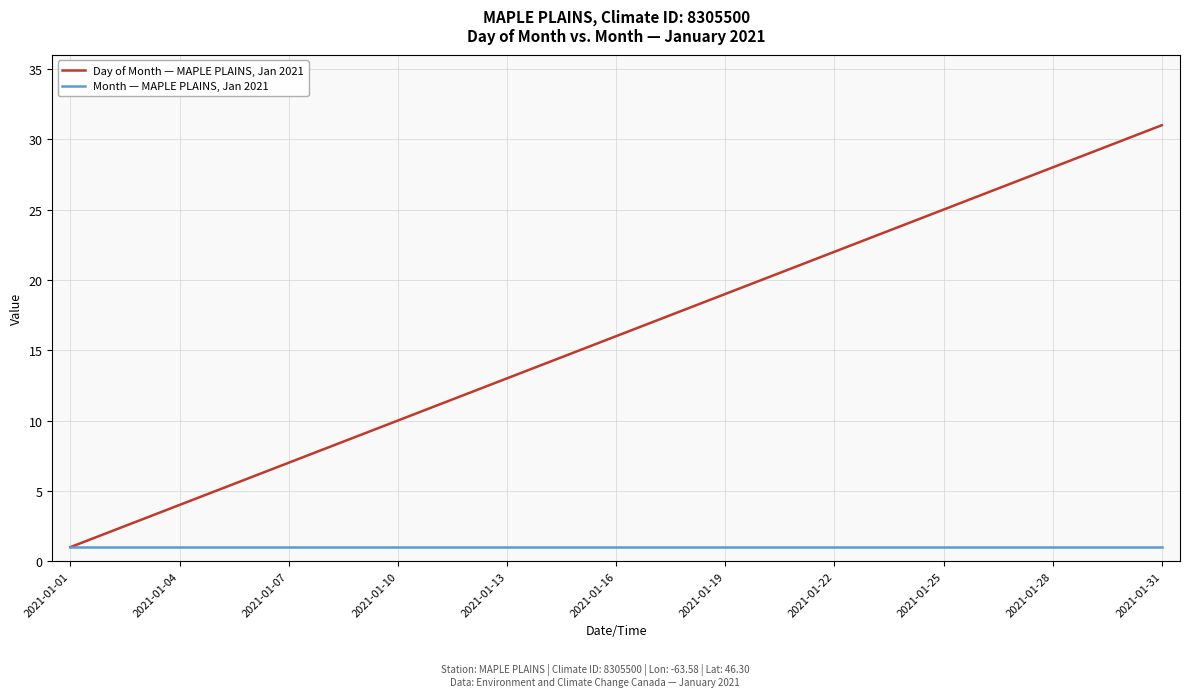

What is the greatest value displayed?

31